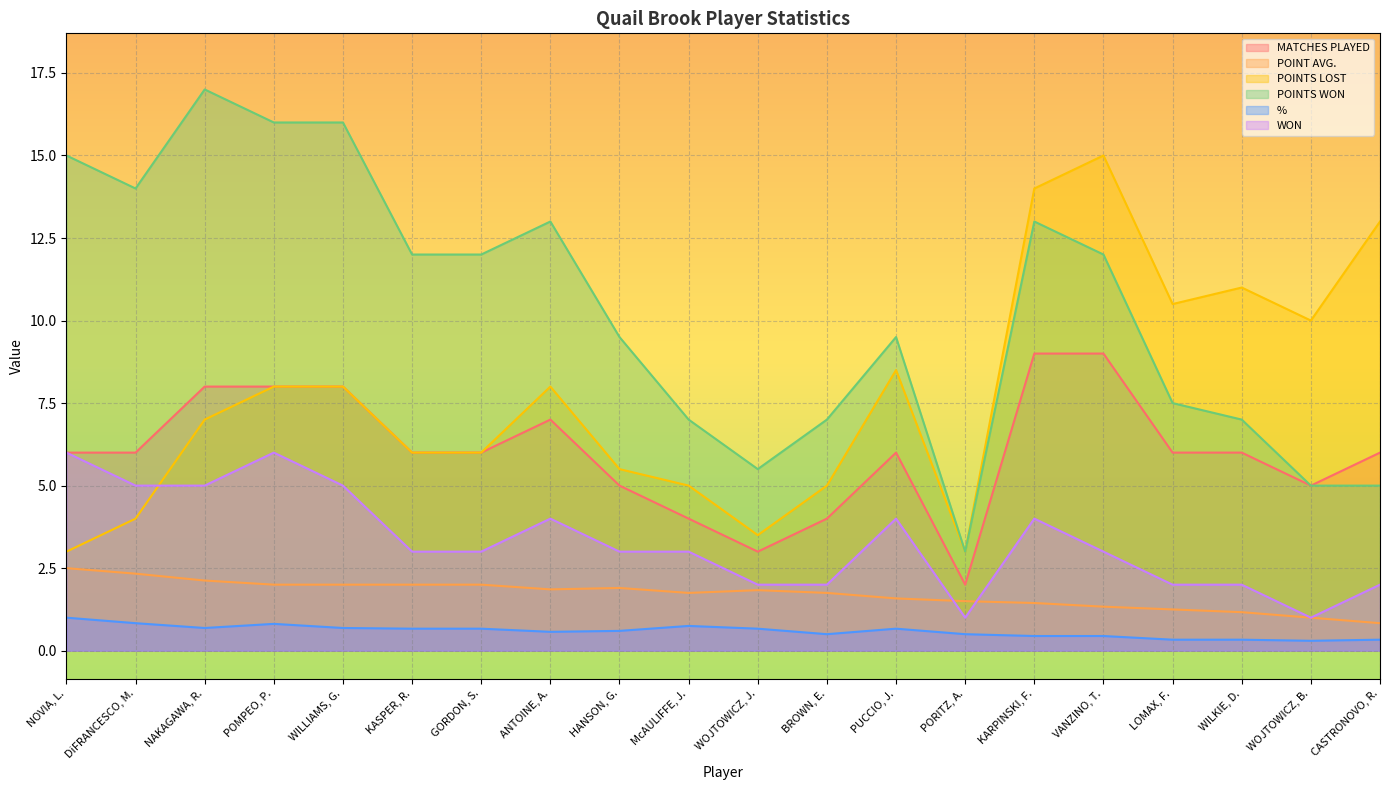

Does the chart display data point markers on the line(s)?

No